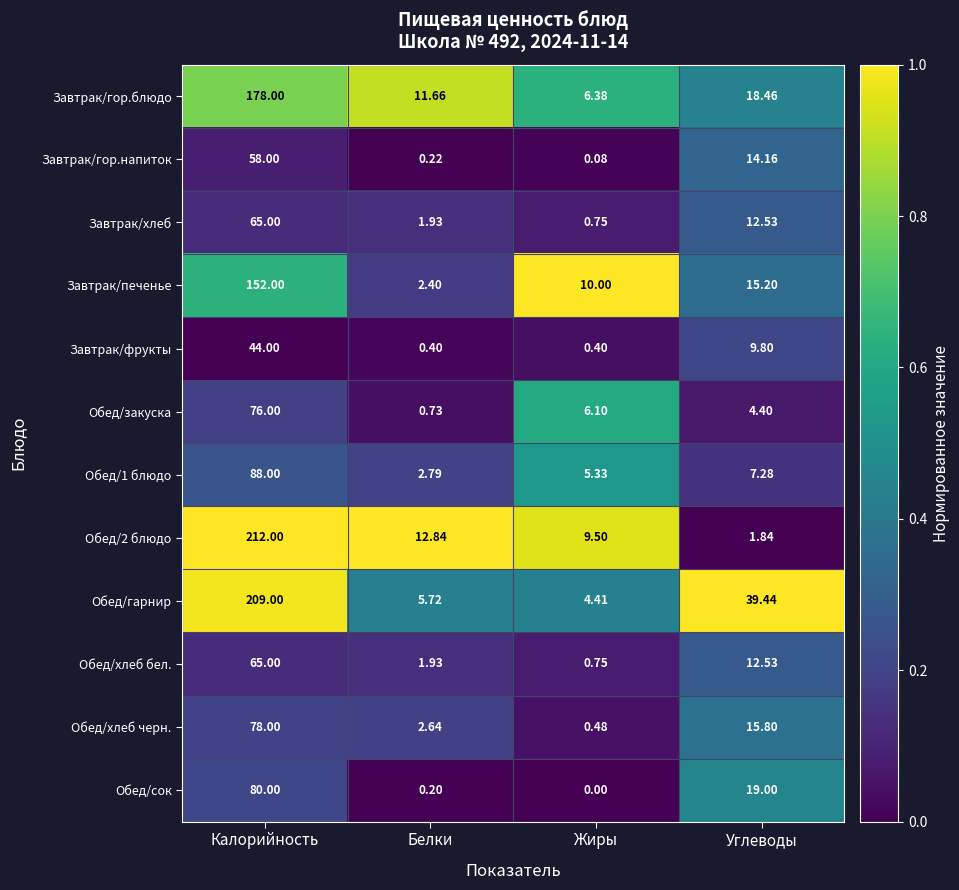

Where does the Обед/1 блюдо series first go above 7?

Калорийность